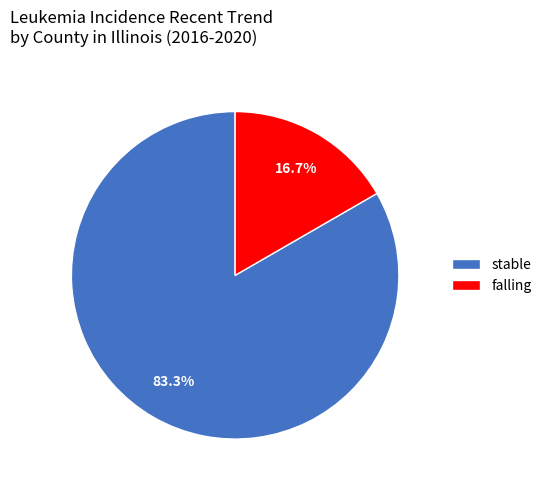

Count the number of slices in the pie.

2